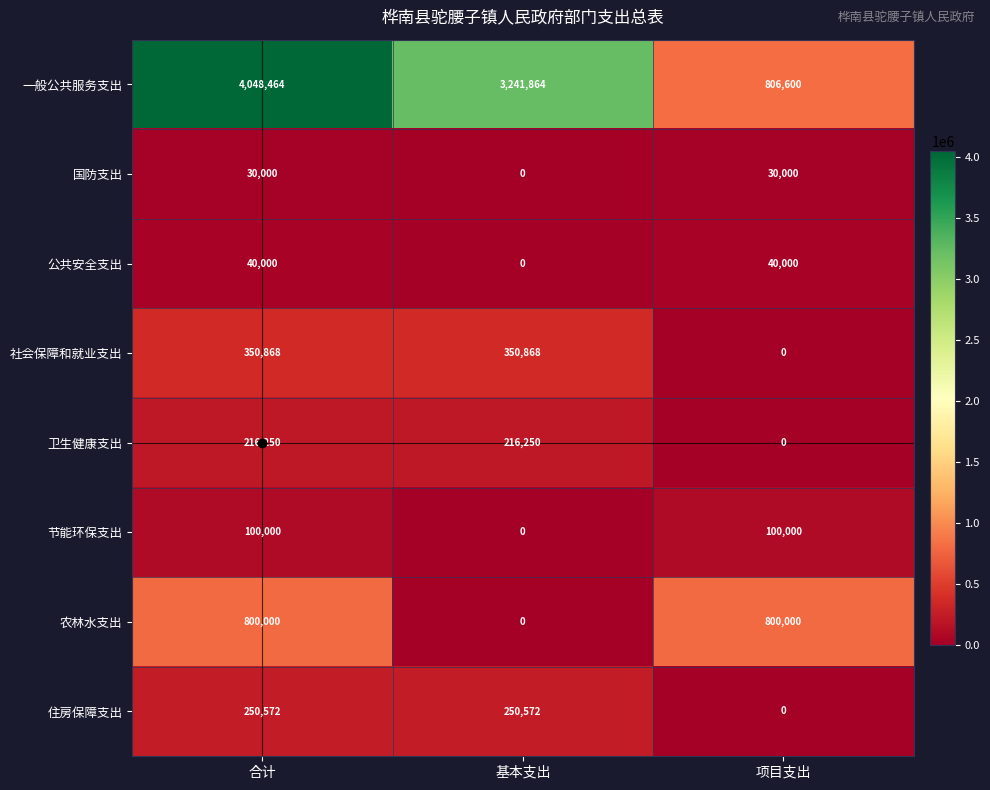

True or false: 一般公共服务支出 has a value of 806600 at 项目支出.

True